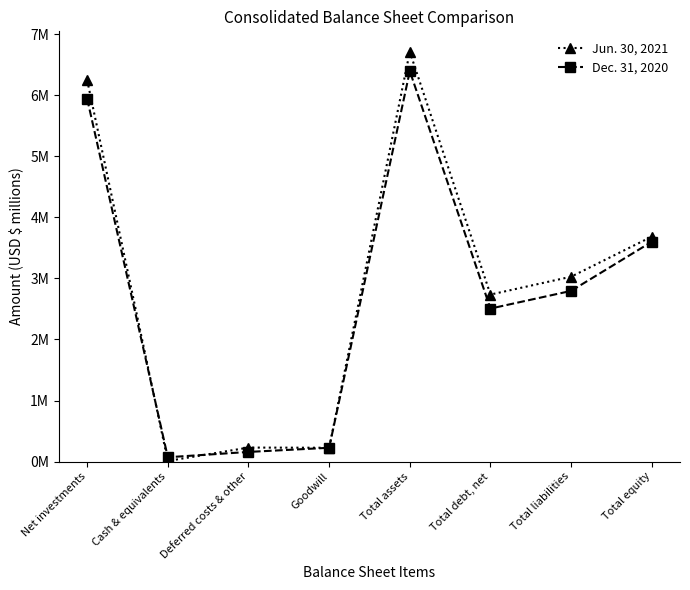

List the series in order of their overall mean, lowest first.

Dec. 31, 2020, Jun. 30, 2021